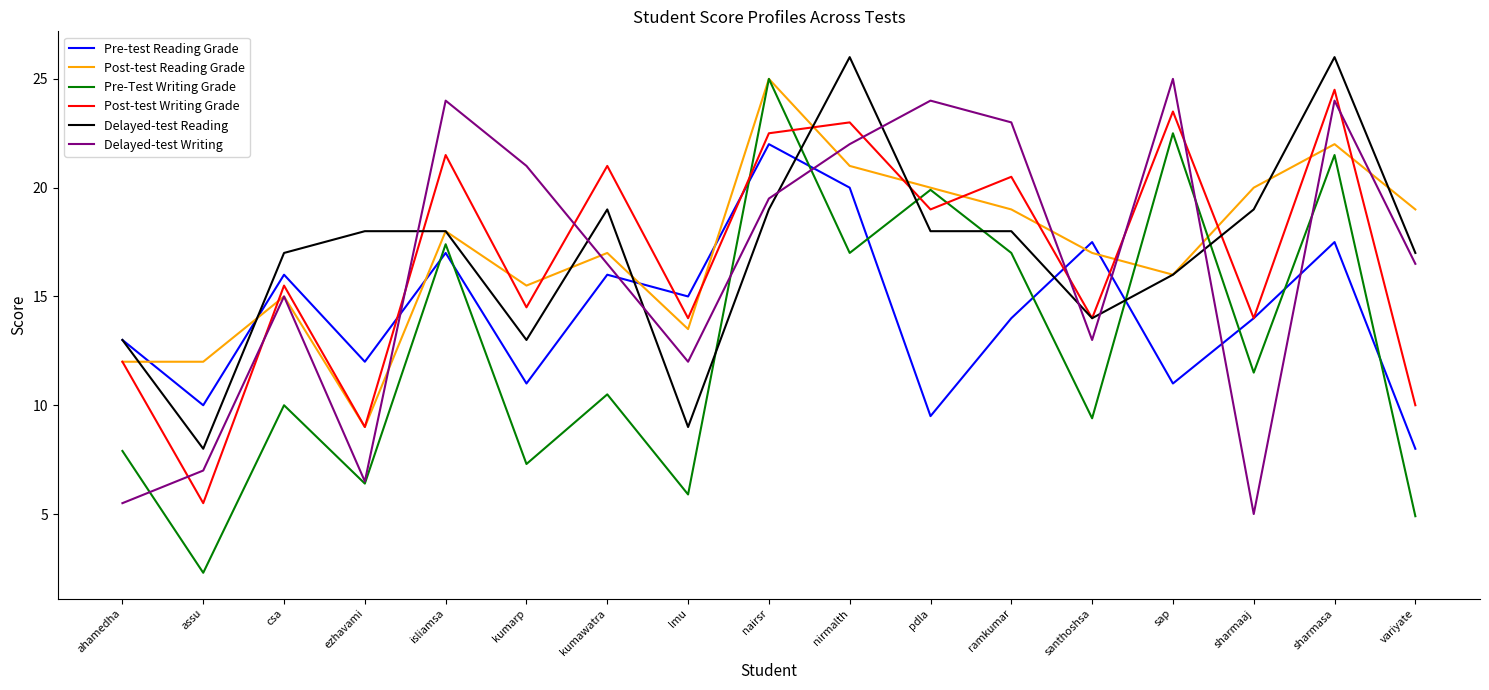

True or false: Pre-test Reading Grade has more than 2 interior local peaks.

True